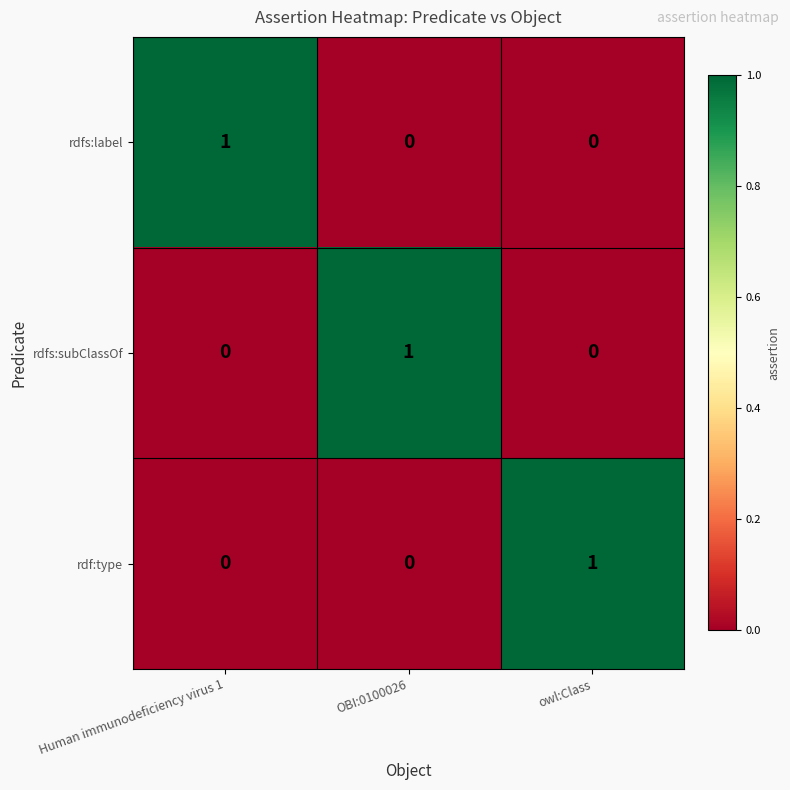

Reading left to right, transcribe all the data shown in this chart.

rdfs:label: Human immunodeficiency virus 1=1	OBI:0100026=0	owl:Class=0
rdfs:subClassOf: Human immunodeficiency virus 1=0	OBI:0100026=1	owl:Class=0
rdf:type: Human immunodeficiency virus 1=0	OBI:0100026=0	owl:Class=1